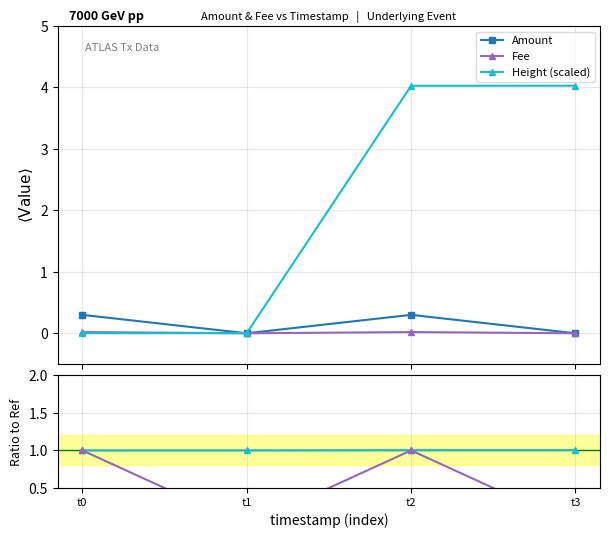

True or false: Amount has more than 1 points higher than both neighbors.

False